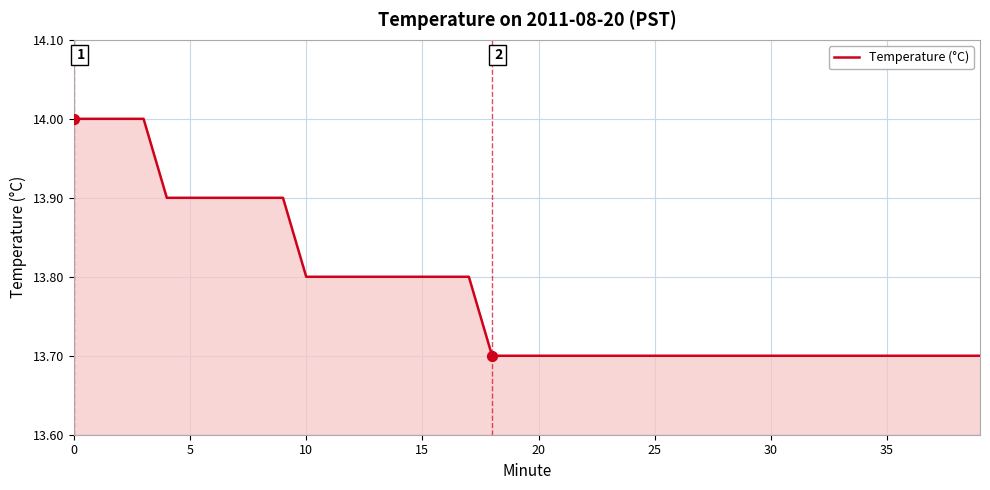

What is the difference between the maximum and minimum values?

0.3